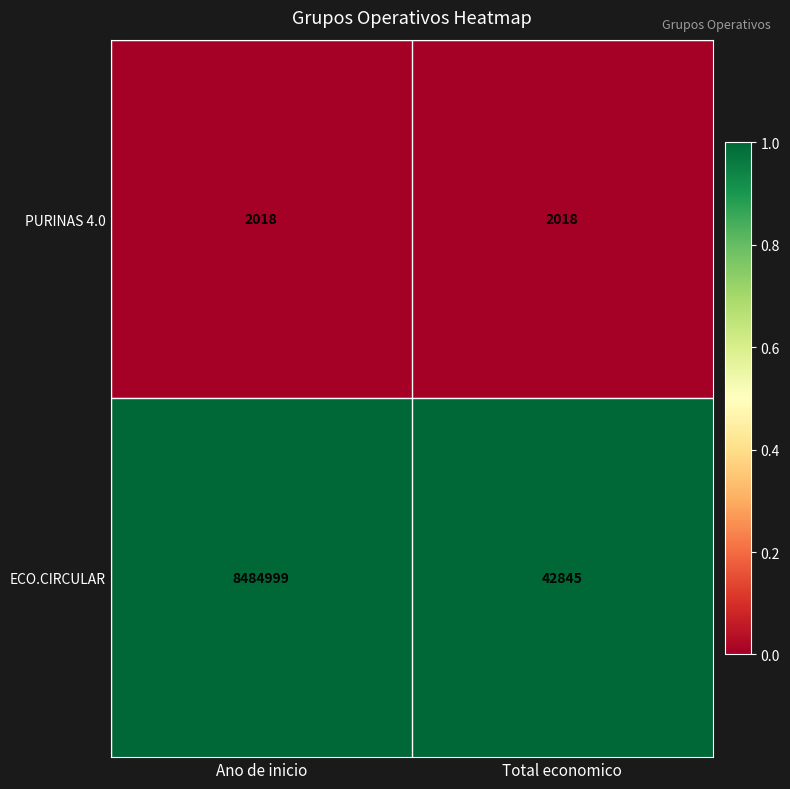

What is the difference between the highest and lowest values at Ano de inicio?

8482981